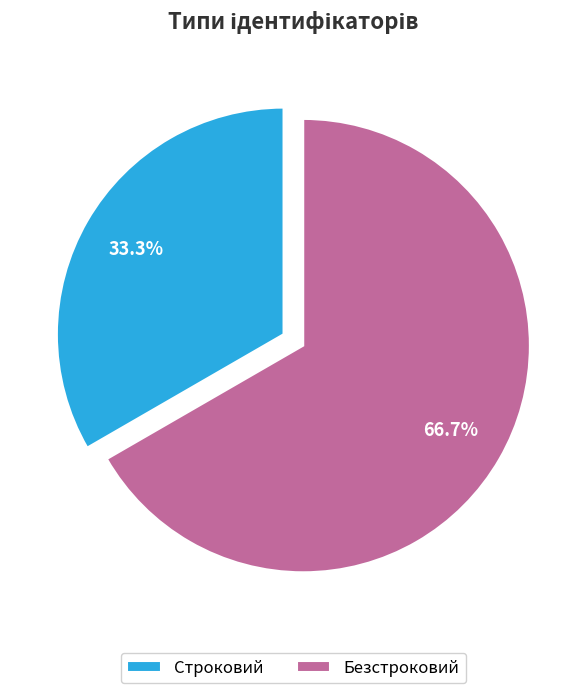

To the nearest percent, what portion does Строковий represent?

33%